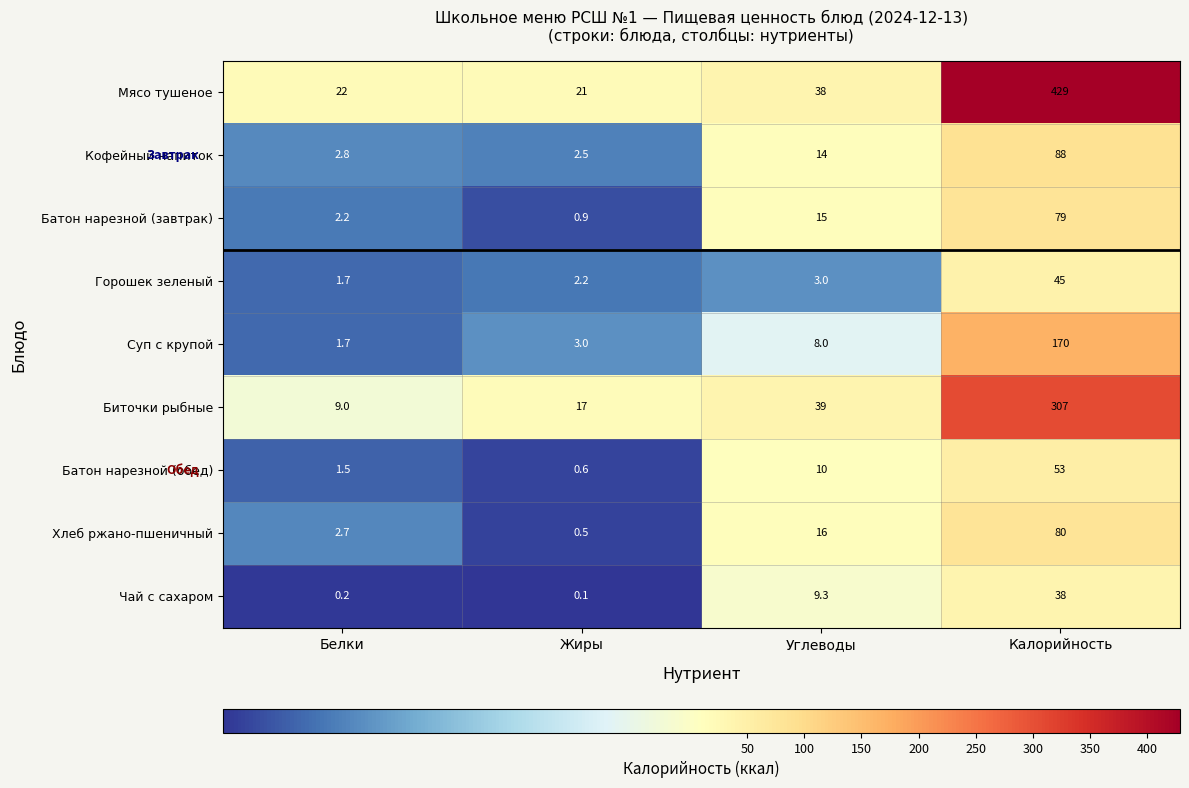

How many data points does each series have?

4